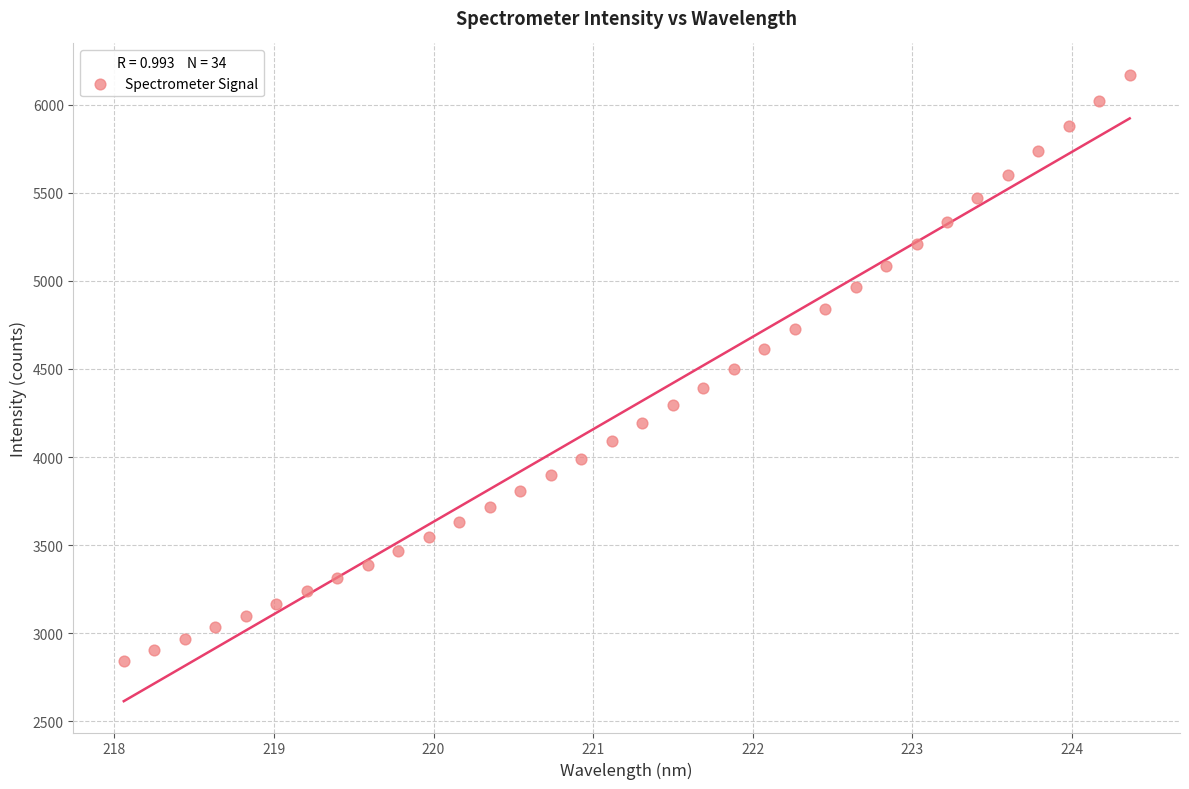

What is the range of X values (max minus min)?

6.3